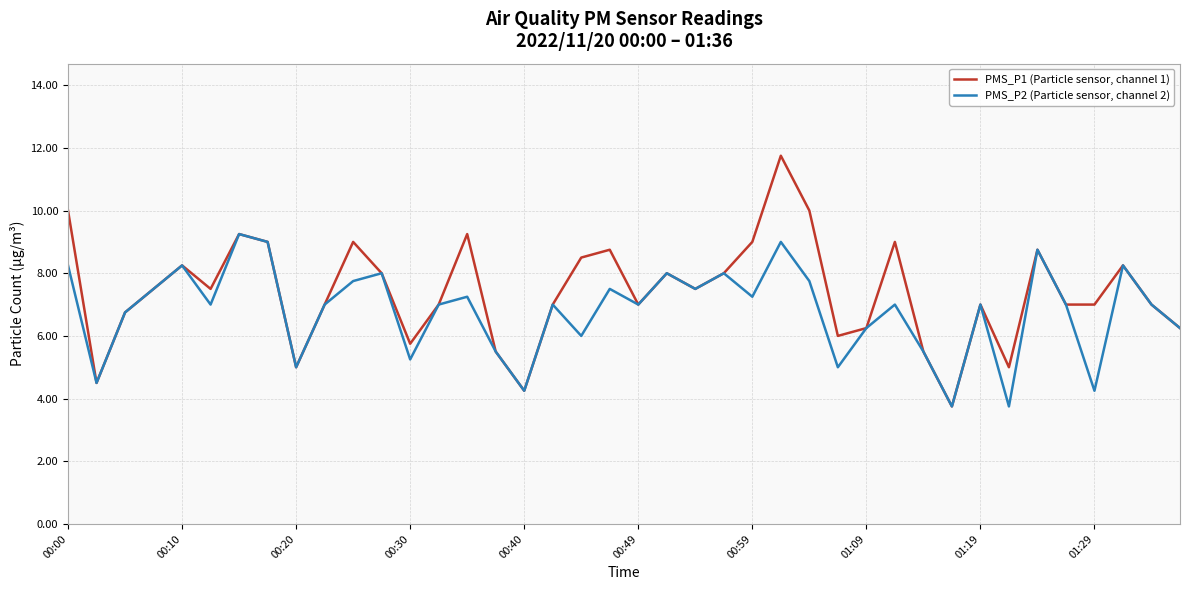

What is the lowest value of the PMS_P2 (Particle sensor, channel 2) series?

3.8